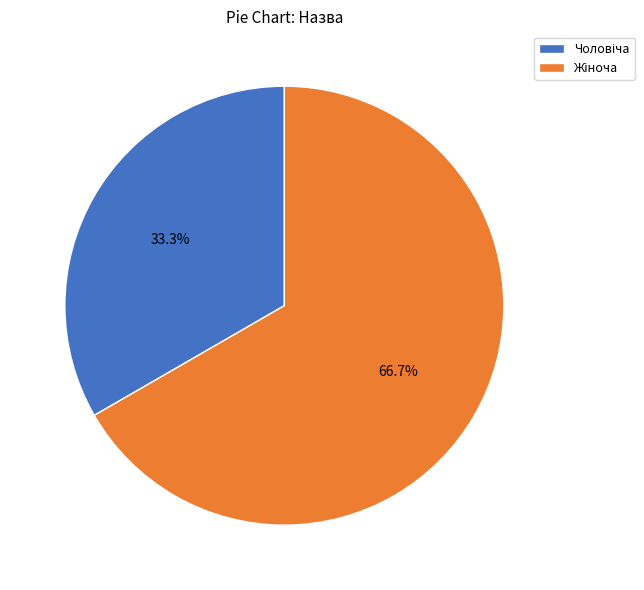

Does any single category account for the majority?

Yes